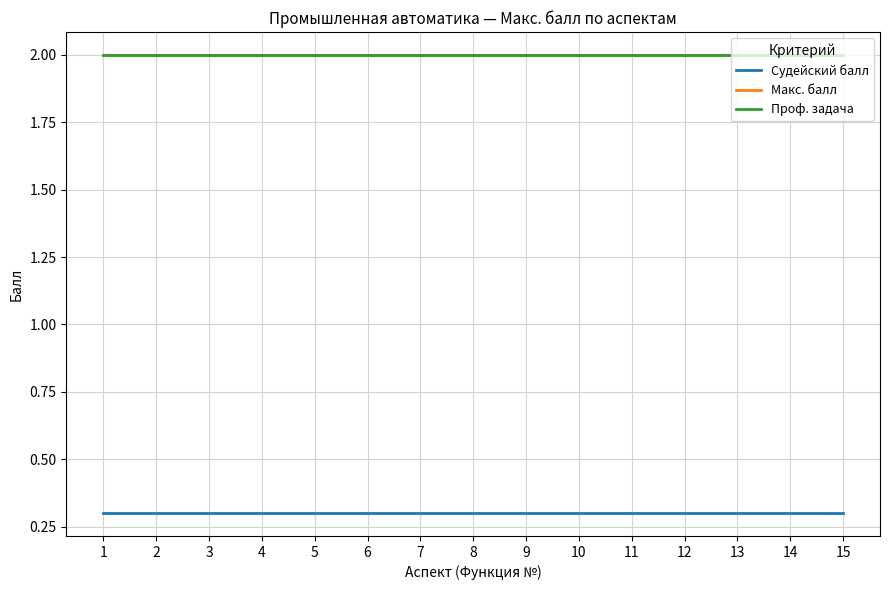

Is this an area chart (filled region under the line)?

No